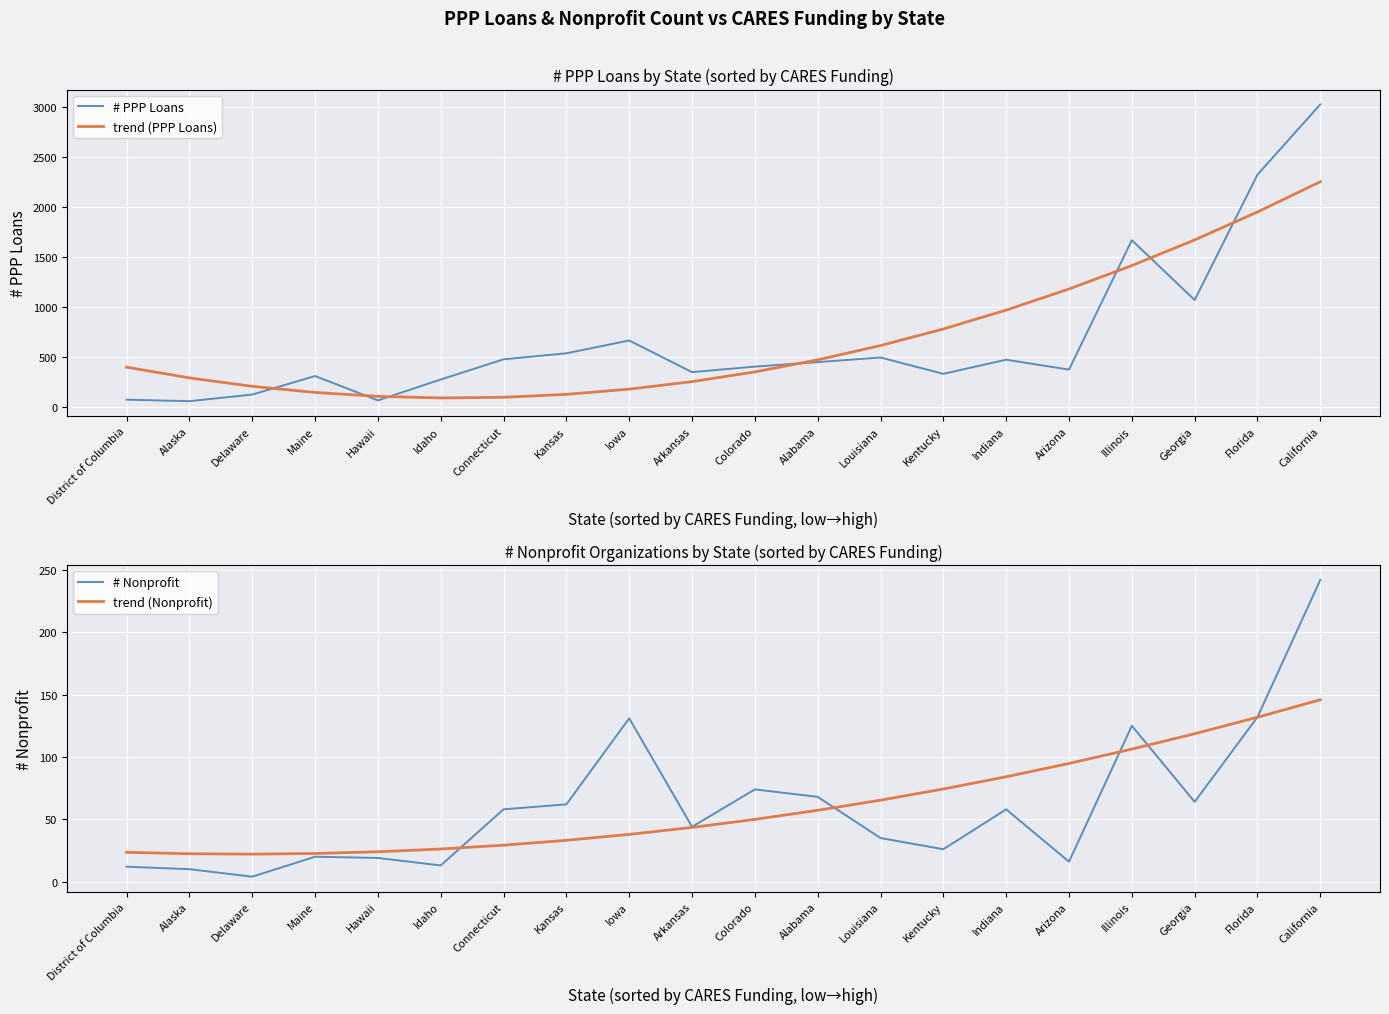

Where is the first local minimum for trend (PPP Loans)?

Idaho